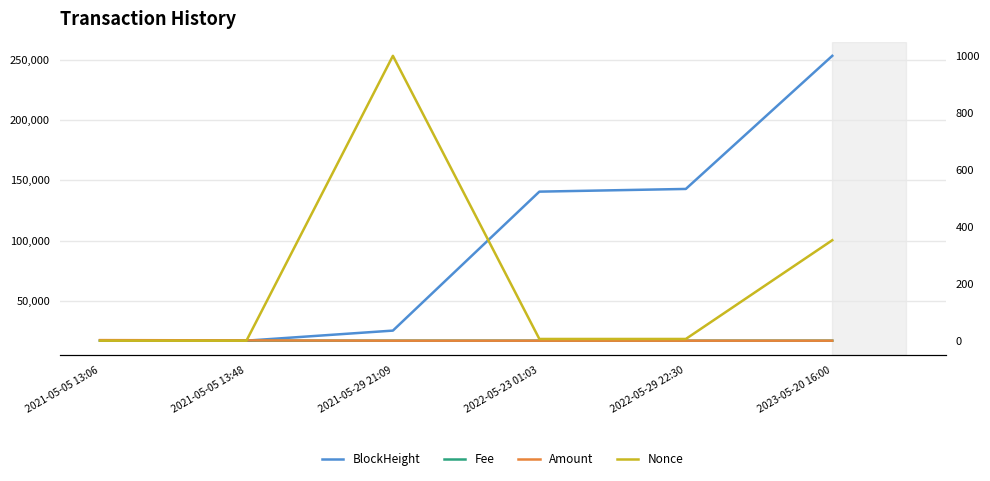

Which category has the highest value in the Amount series?

2021-05-05 13:06